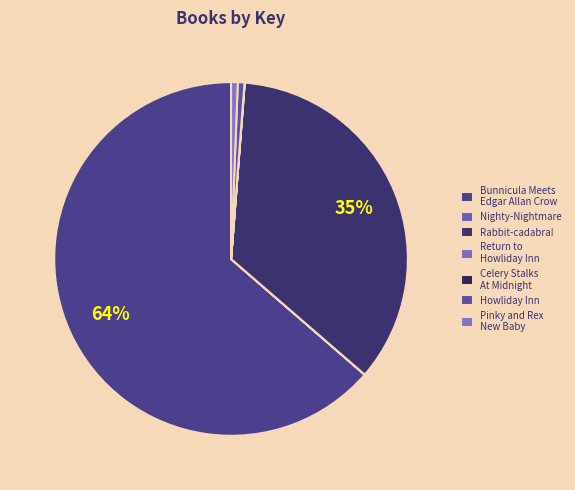

Which slice represents more than half of the pie?

Bunnicula Meets Edgar Allan Crow